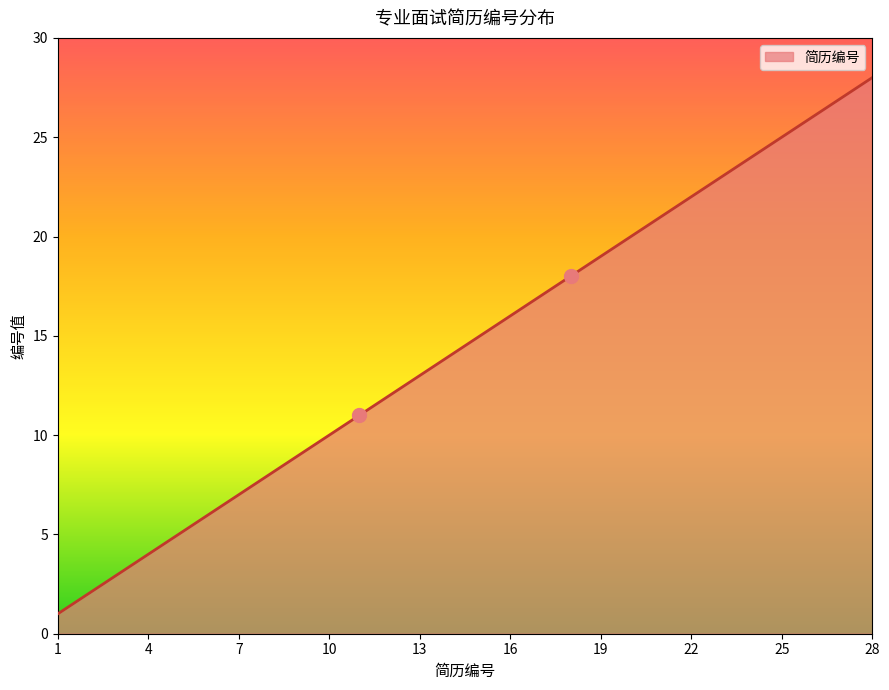

What is the greatest value displayed?

28